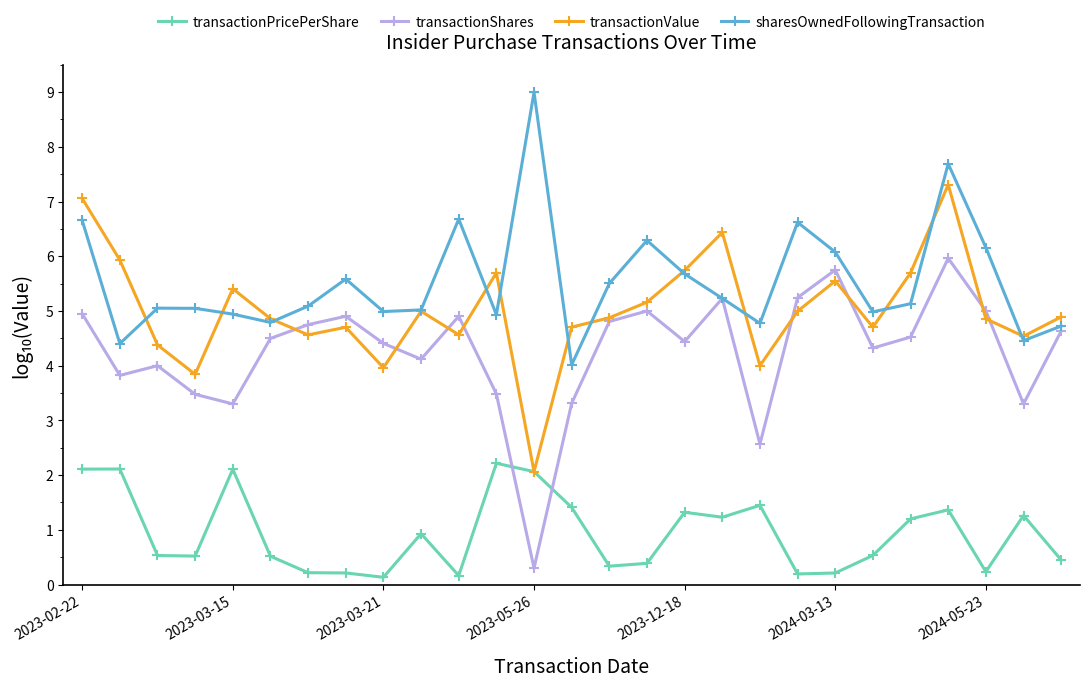

Which series has the widest spread of values?

transactionShares